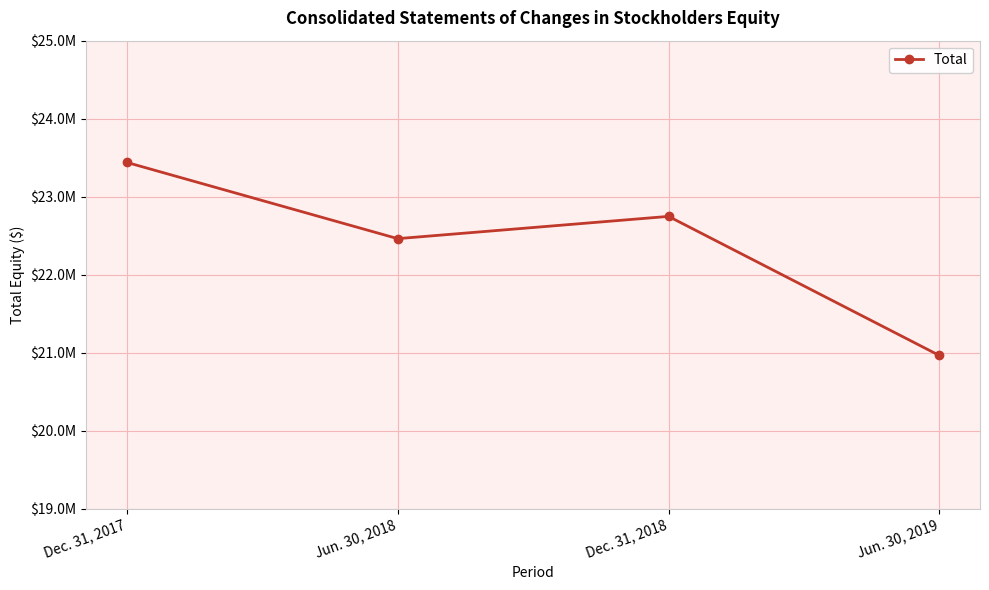

What is the difference between the values at Dec. 31, 2018 and Jun. 30, 2018?

285437